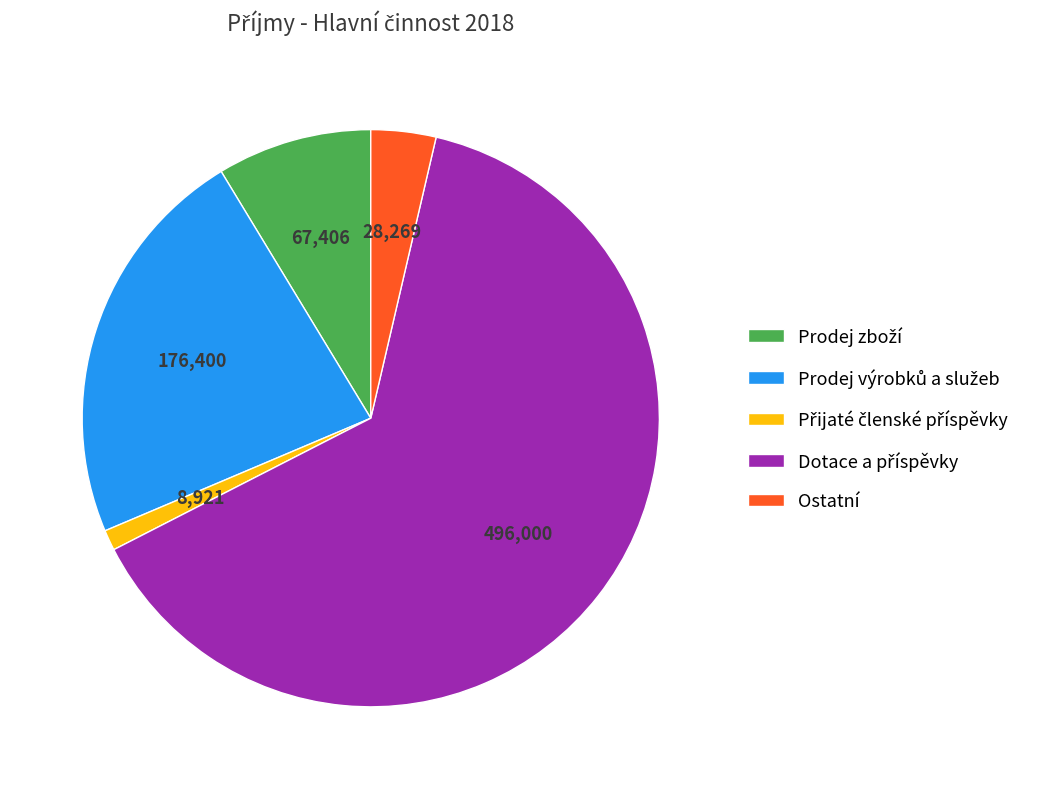

Count the number of slices in the pie.

5